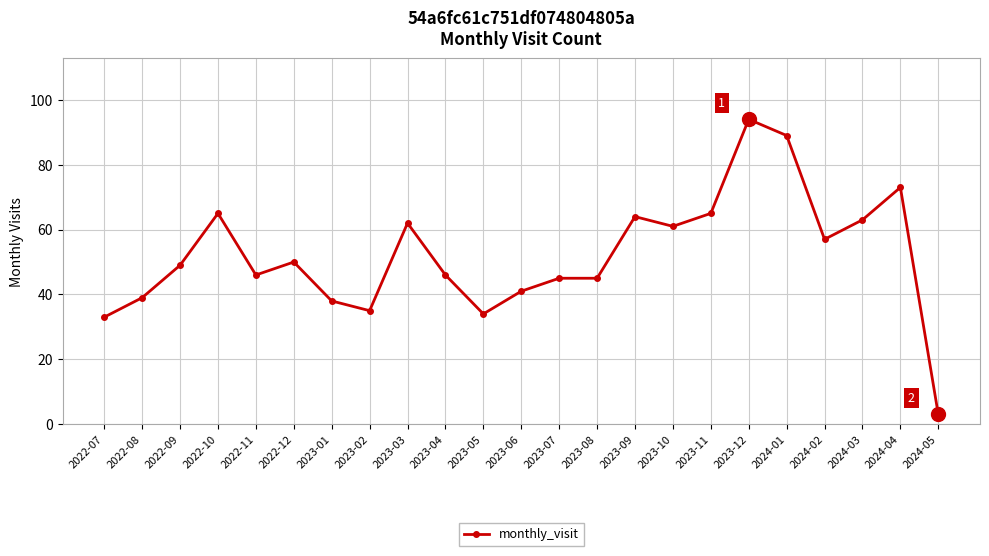

How many data points are less than 49?

11